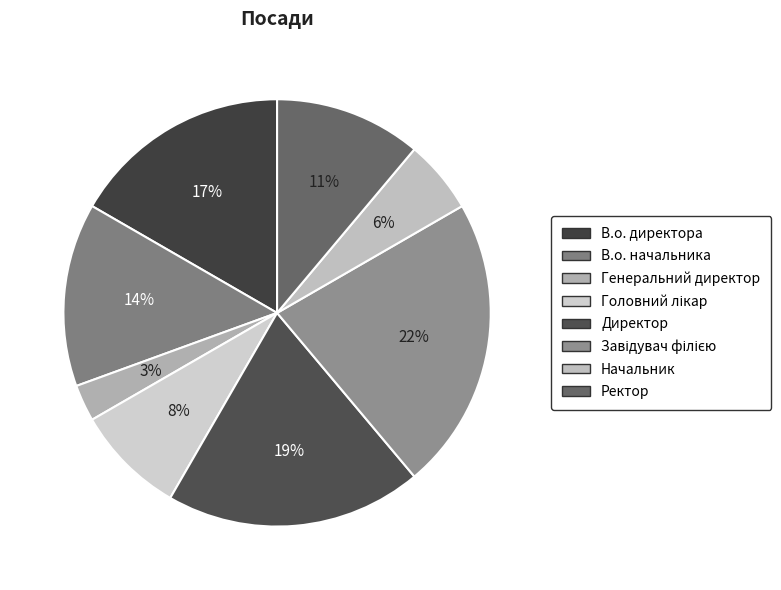

To the nearest percent, what is the average slice percentage?

12%